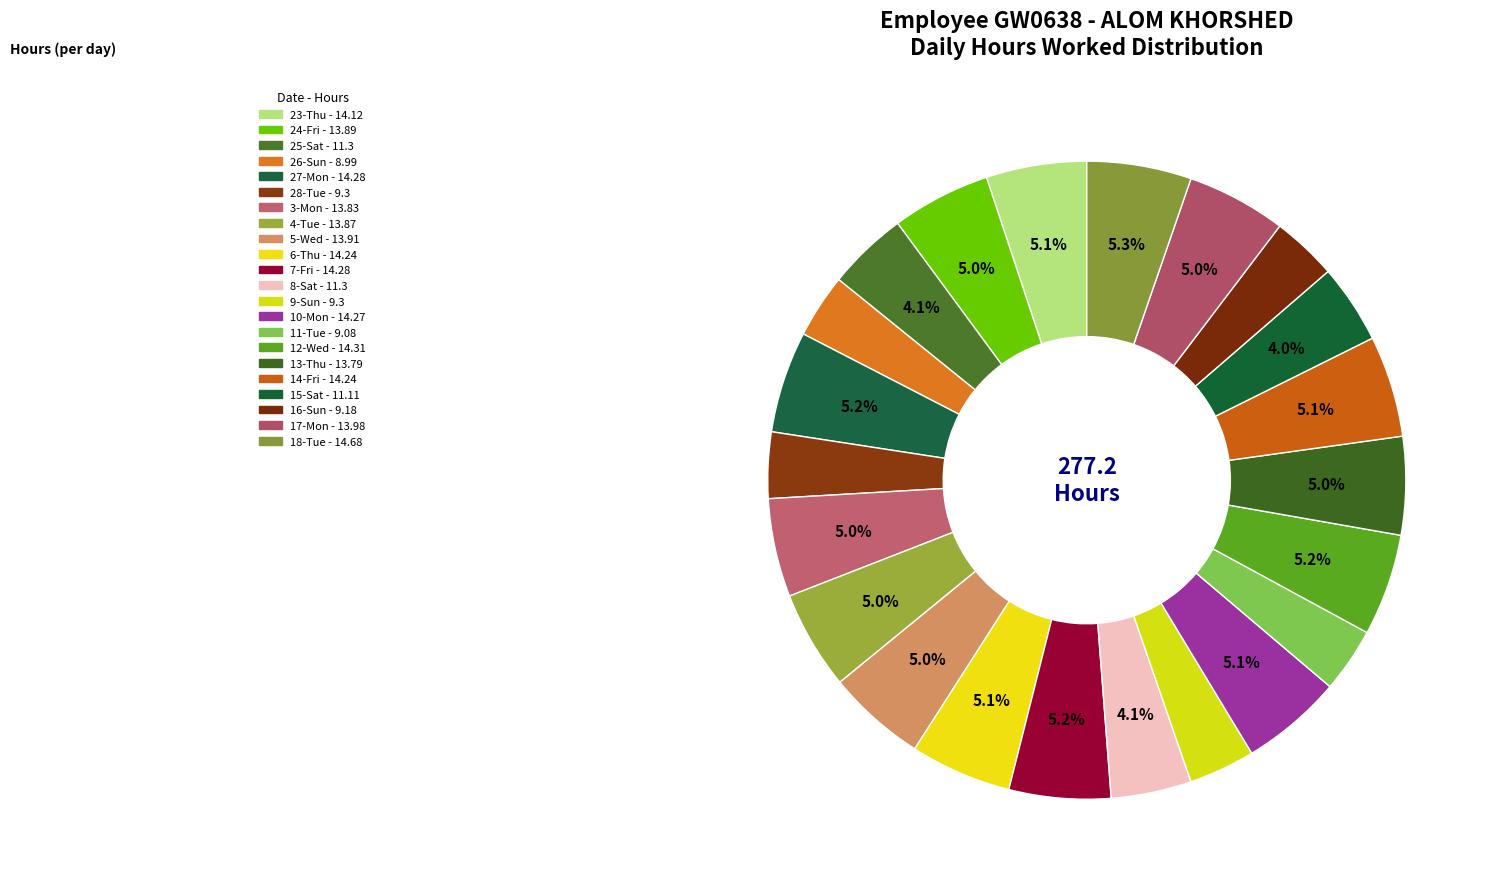

Is it true that 8-Sat is 15% of the pie?

False